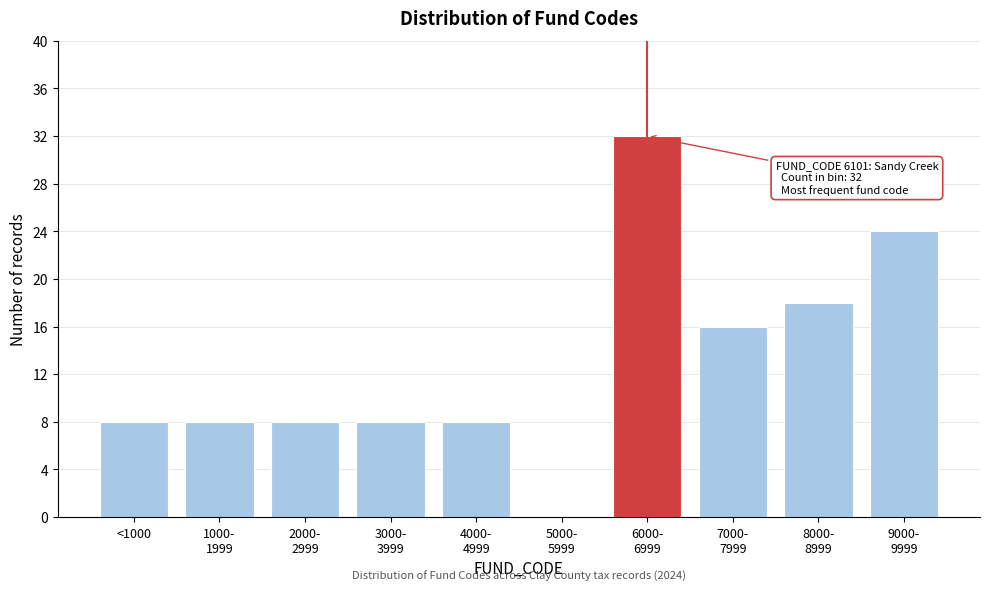

The chart shows a value of 8 at <1000. True or false?

True